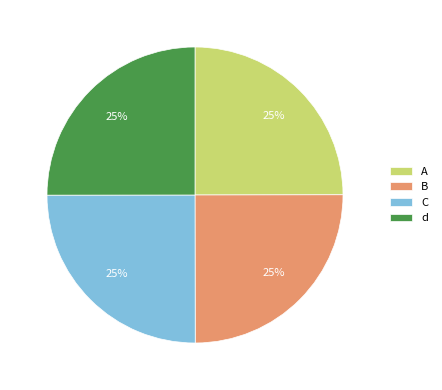

Approximately how many times larger is the value at d compared to B?

1.0